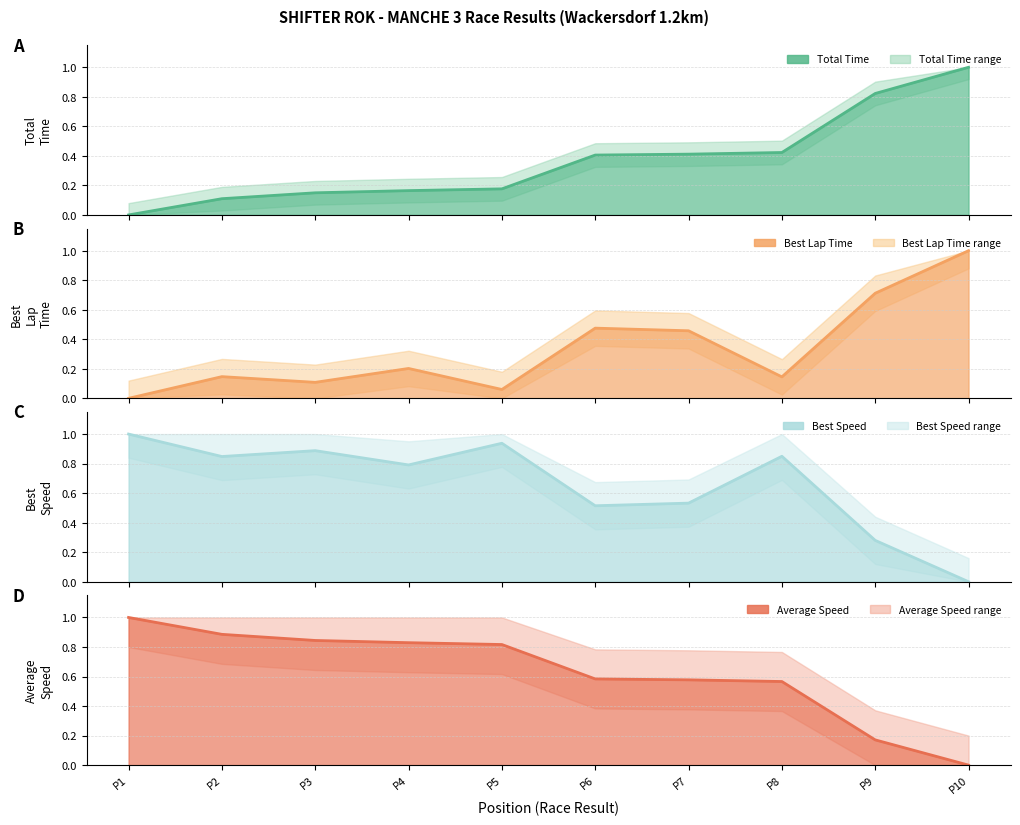

At how many categories does at least one series exceed 0?

10